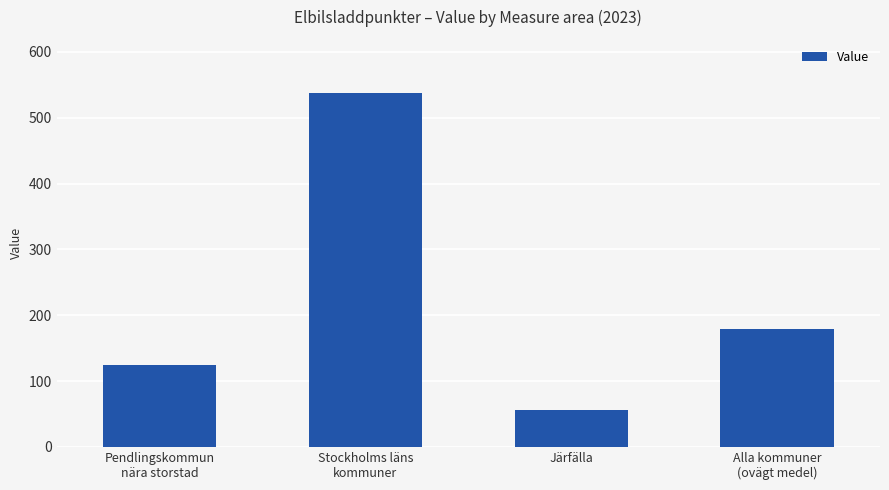

Reading left to right, extract all data points from this chart.

125.0	537.7	56.0	179.5